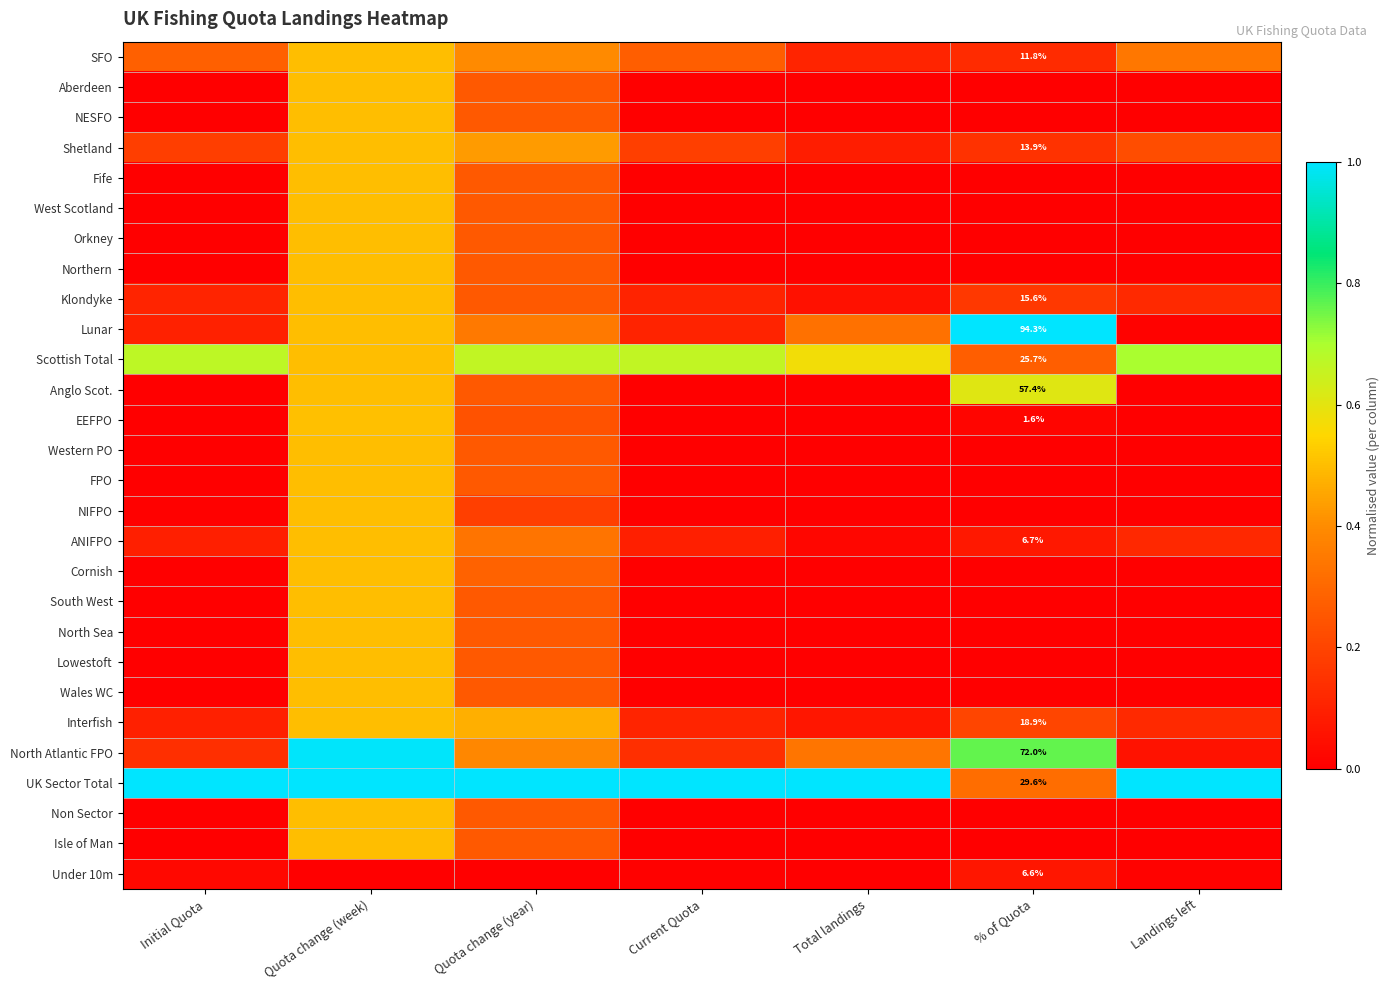

The Under 10m series shows 0.0 at Quota change (week). True or false?

True